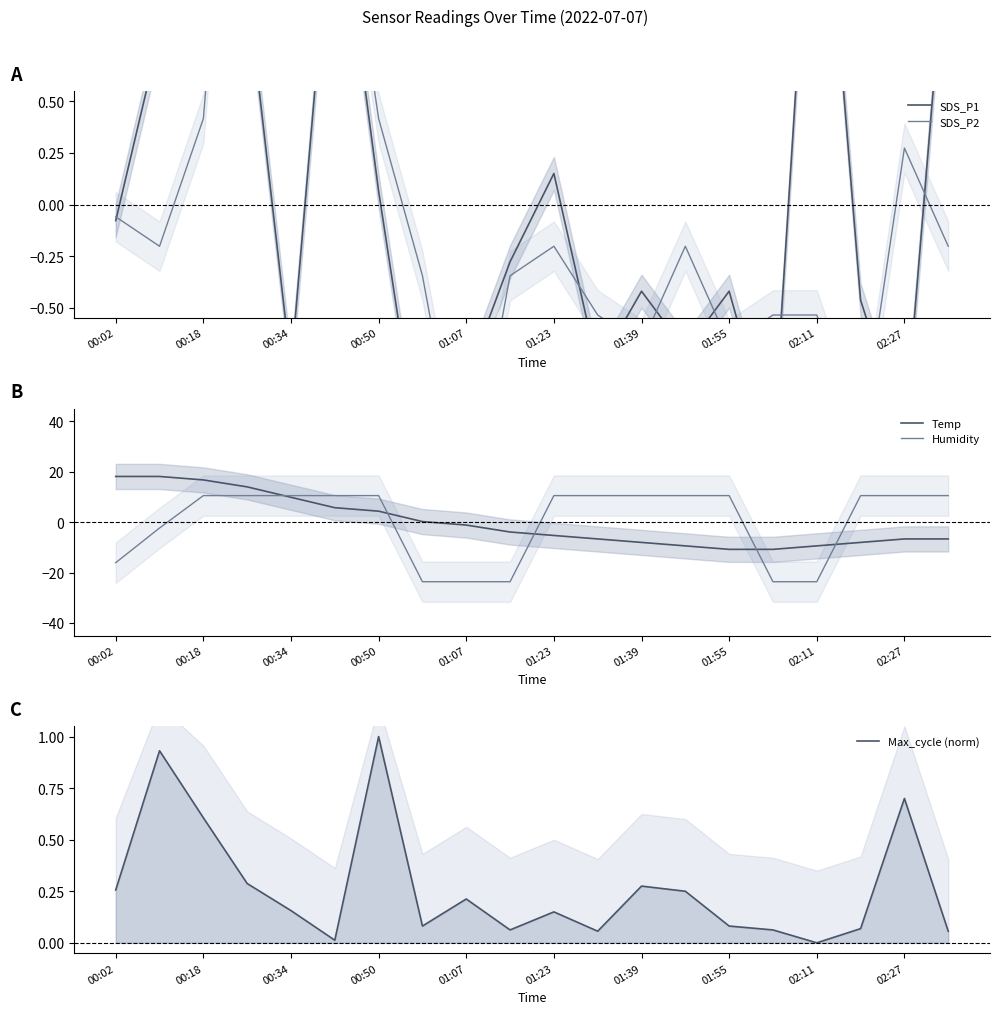

True or false: Humidity has a value of 5.7 at 00:34.

False